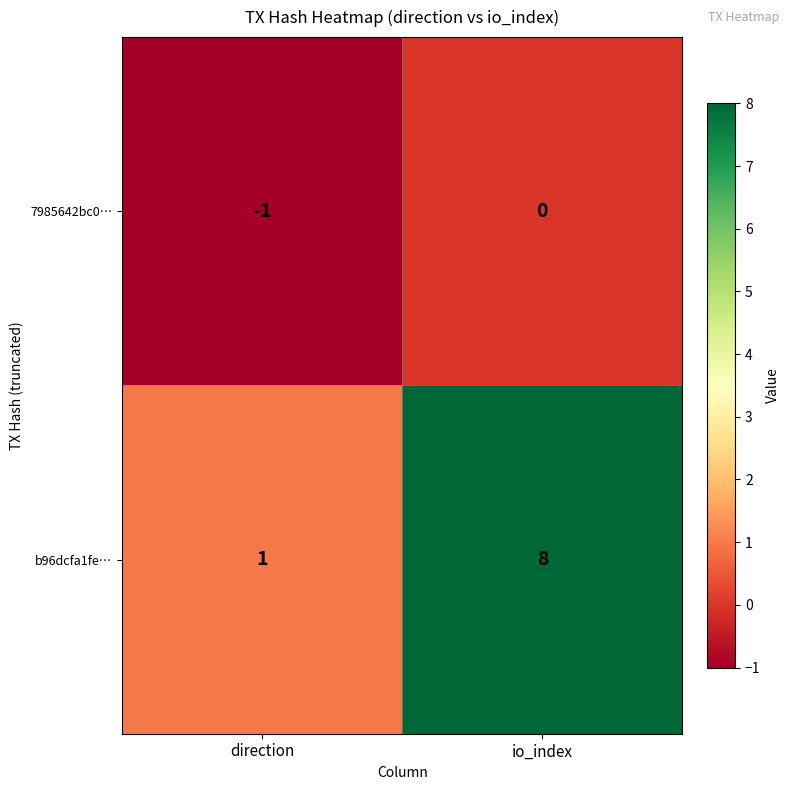

At which label is b96dcfa1fe… closest to 4?

direction